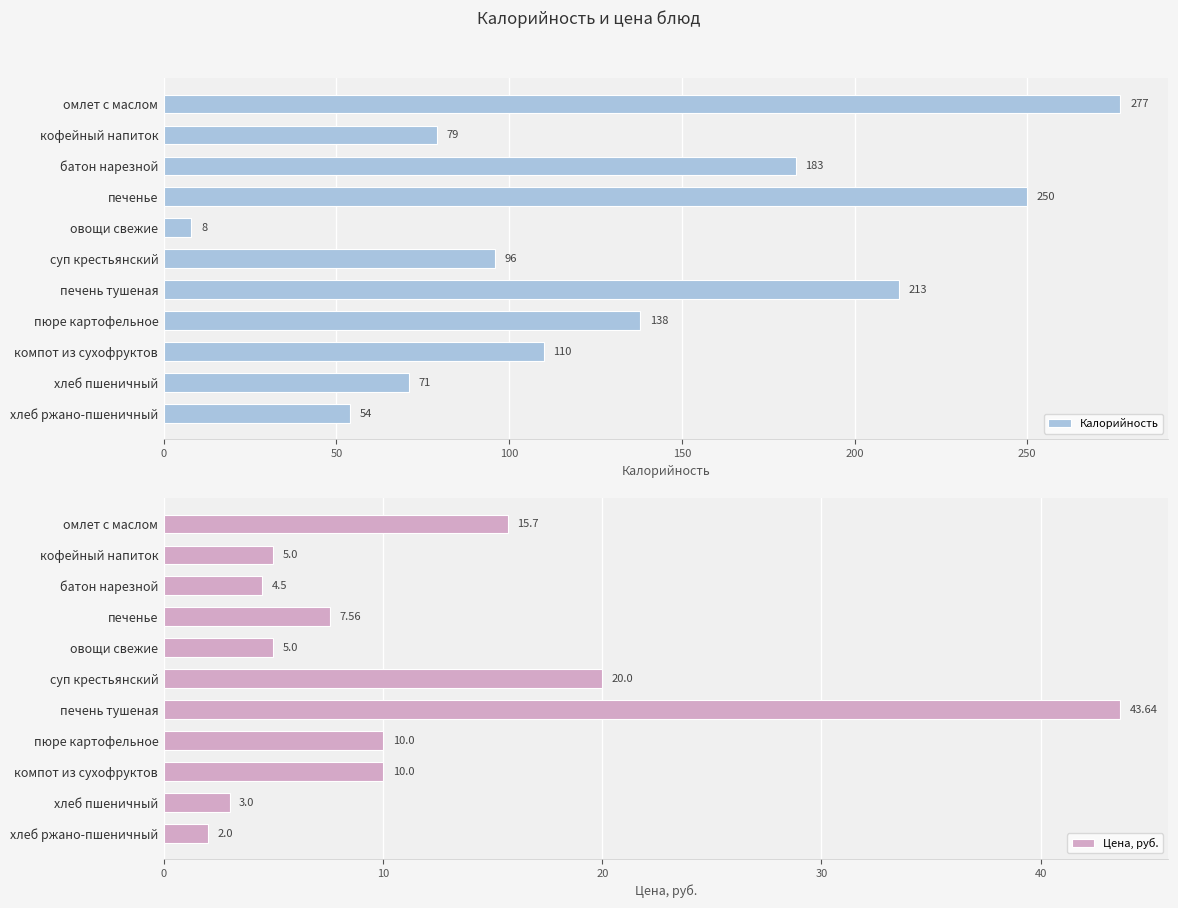

Read the Калорийность value at пюре картофельное.

138